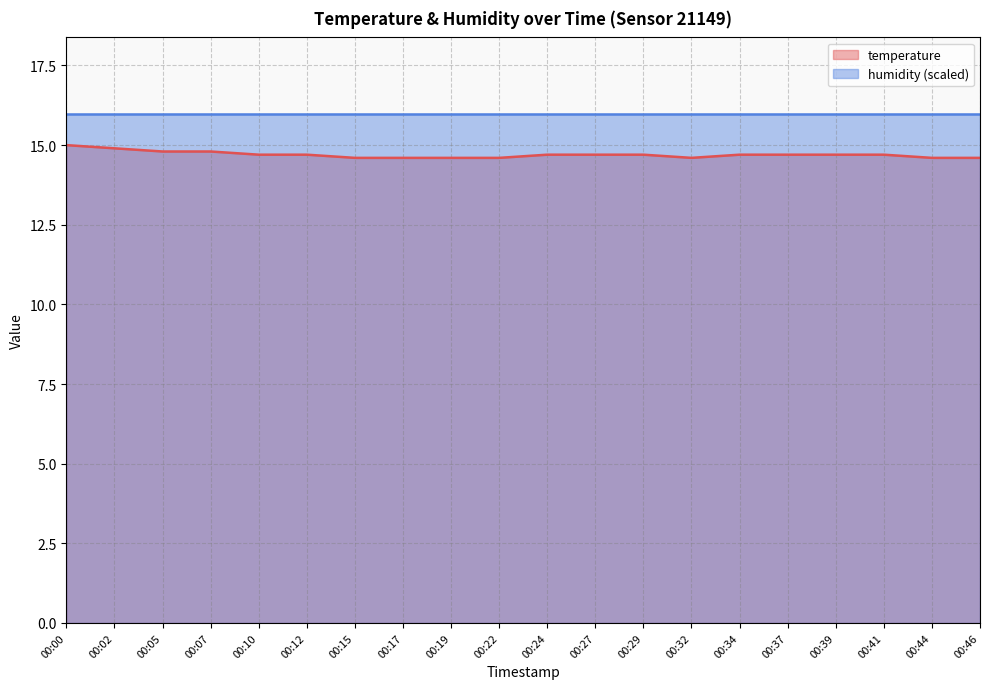

What is the approximate value at 00:17?

14.6